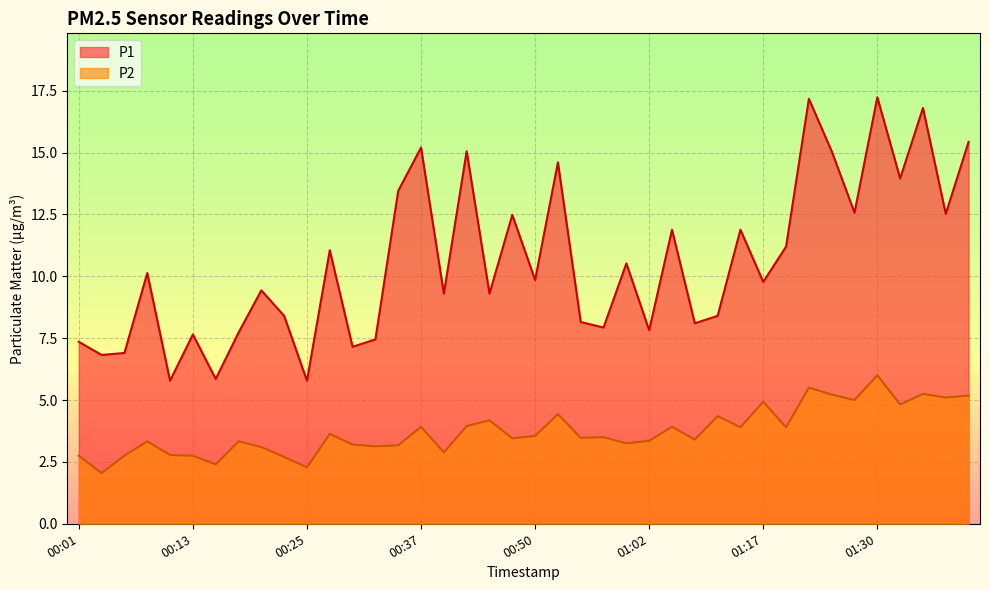

What is the total value across all series at 00:47?

15.9